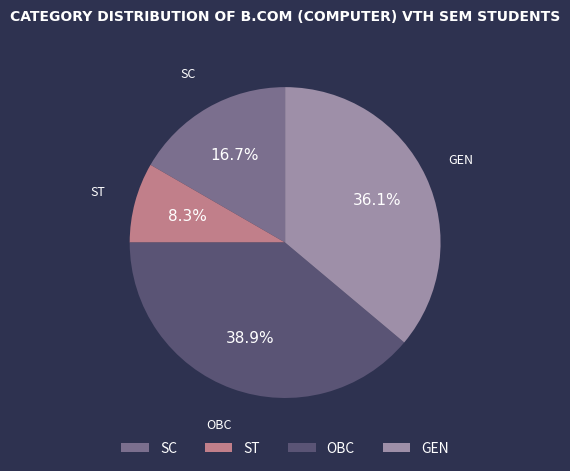

Which has a higher value, OBC or GEN?

OBC